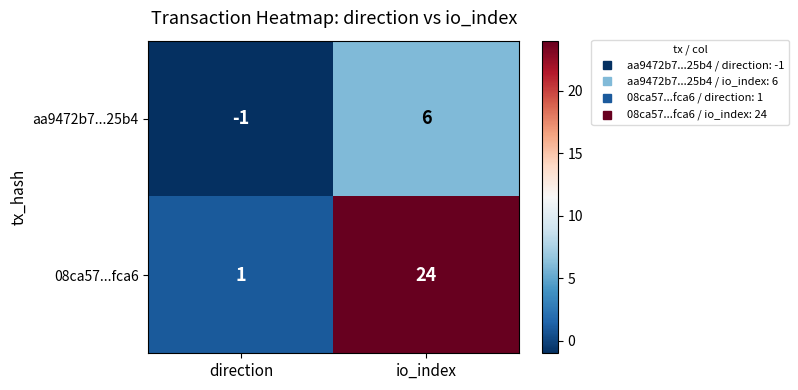

True or false: 08ca57...fca6 has a value of 12 at io_index.

False